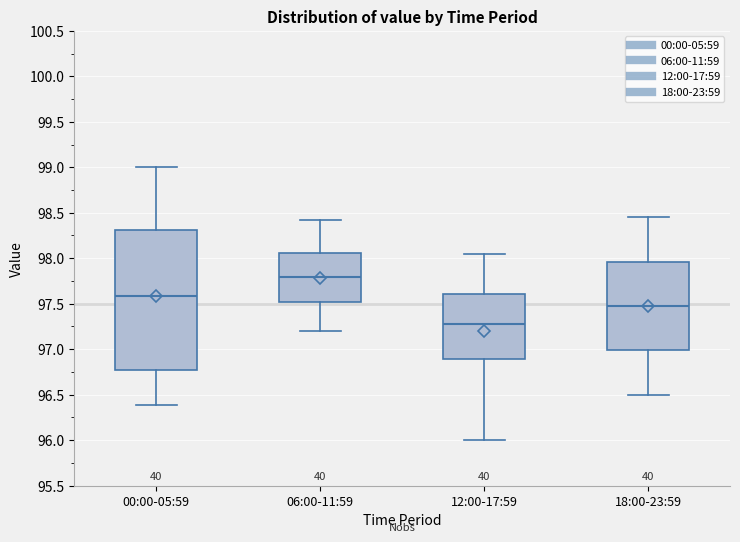

Which box is the tallest, from its lower edge to its upper edge?

00:00-05:59